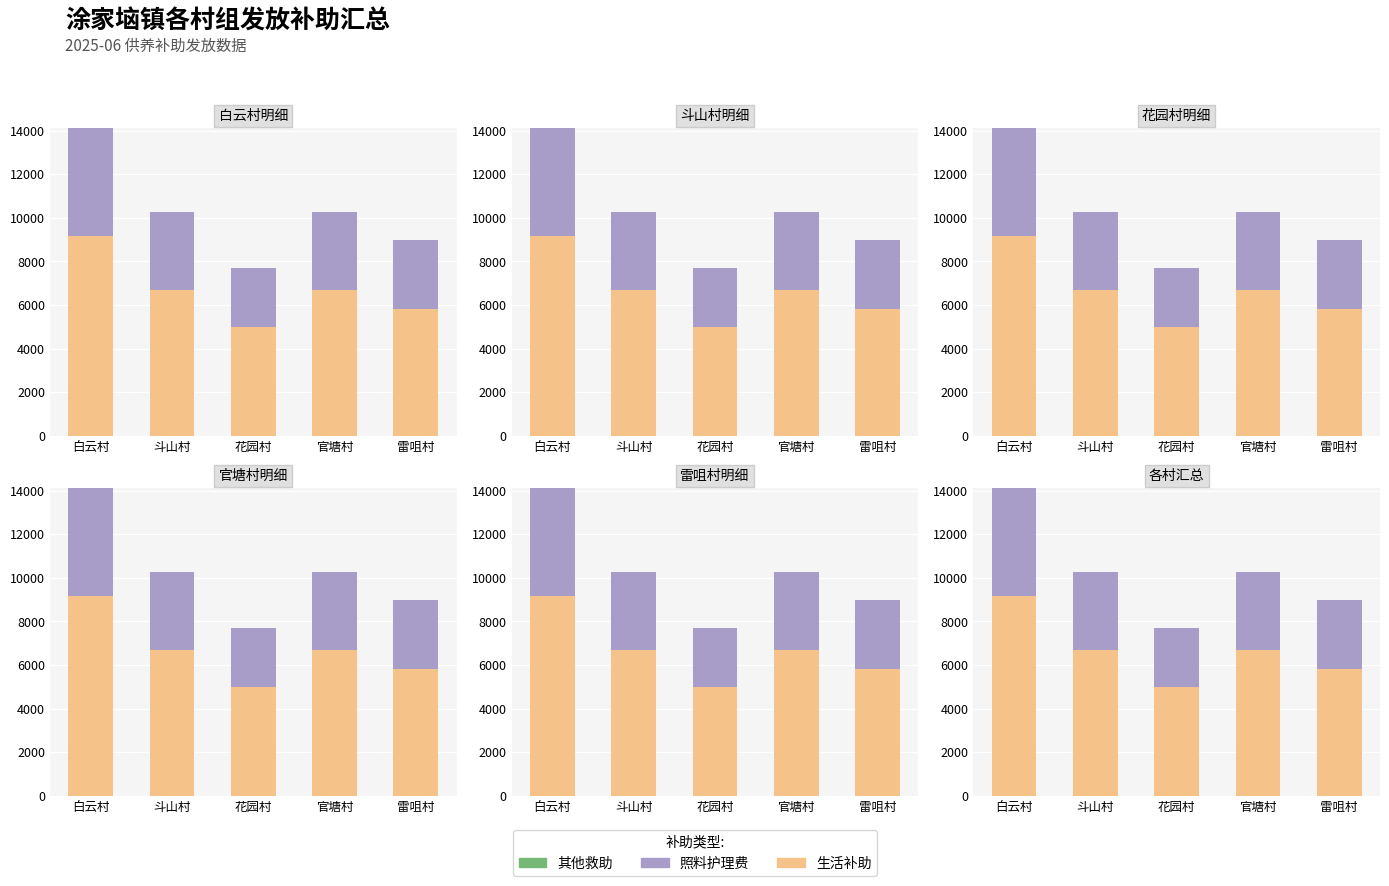

Reading right to left, what are all the values shown in this chart?

生活补助: 雷咀村=5845	官塘村=6680	花园村=5010	斗山村=6680	白云村=9185
照料护理费: 雷咀村=3129	官塘村=3576	花园村=2682	斗山村=3576	白云村=4917
其他救助: 雷咀村=0	官塘村=0	花园村=0	斗山村=0	白云村=0